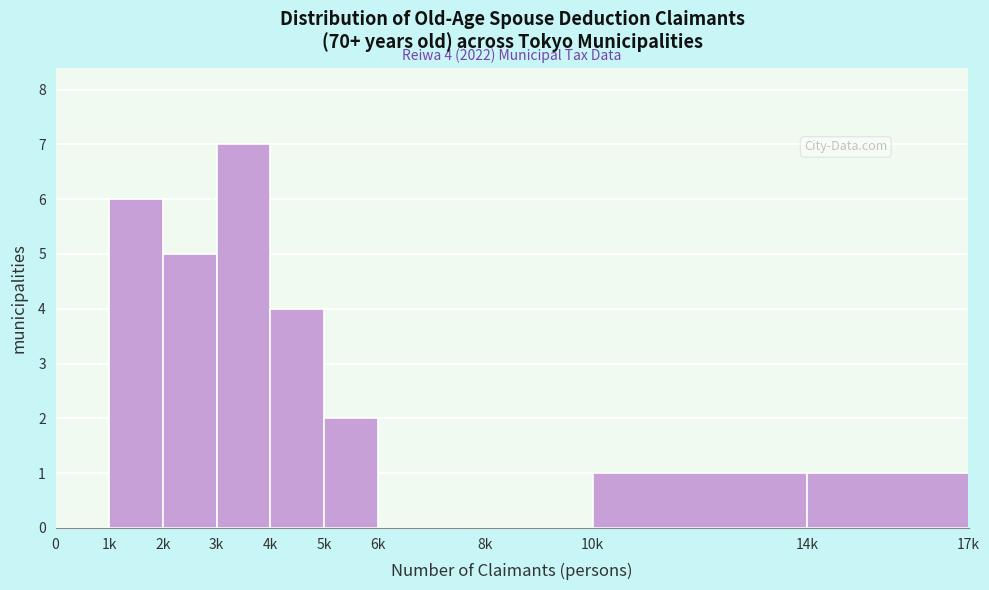

Reading left to right, list all the values displayed in this chart.

0=0	1k=6	2k=5	3k=7	4k=4	5k=2	6k=0	8k=0	10k=1	14k=1